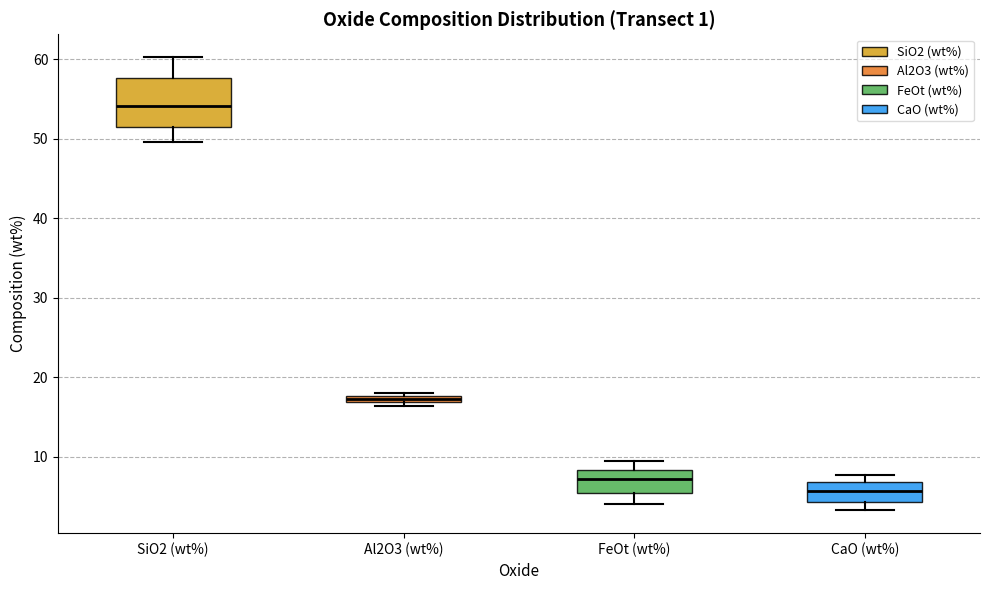

Comparing the boxes themselves (not the whiskers), which one is the tallest?

SiO2 (wt%)